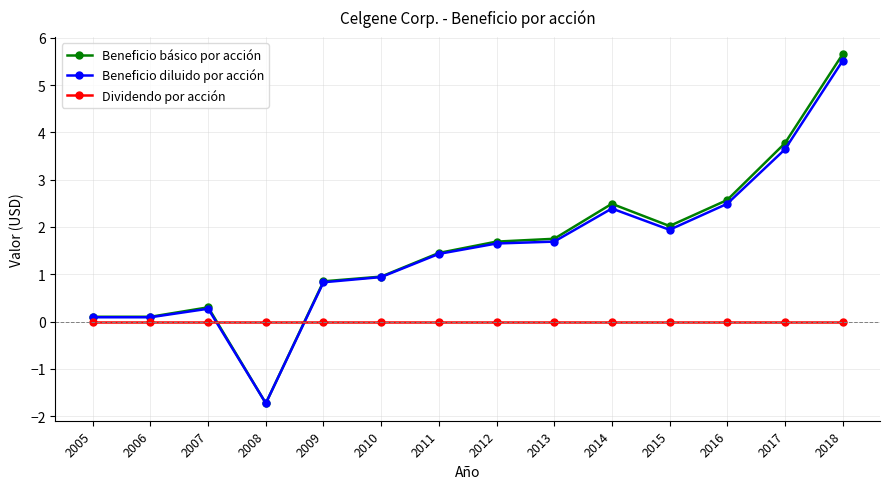

True or false: Beneficio básico por acción and Dividendo por acción intersect in this chart.

True